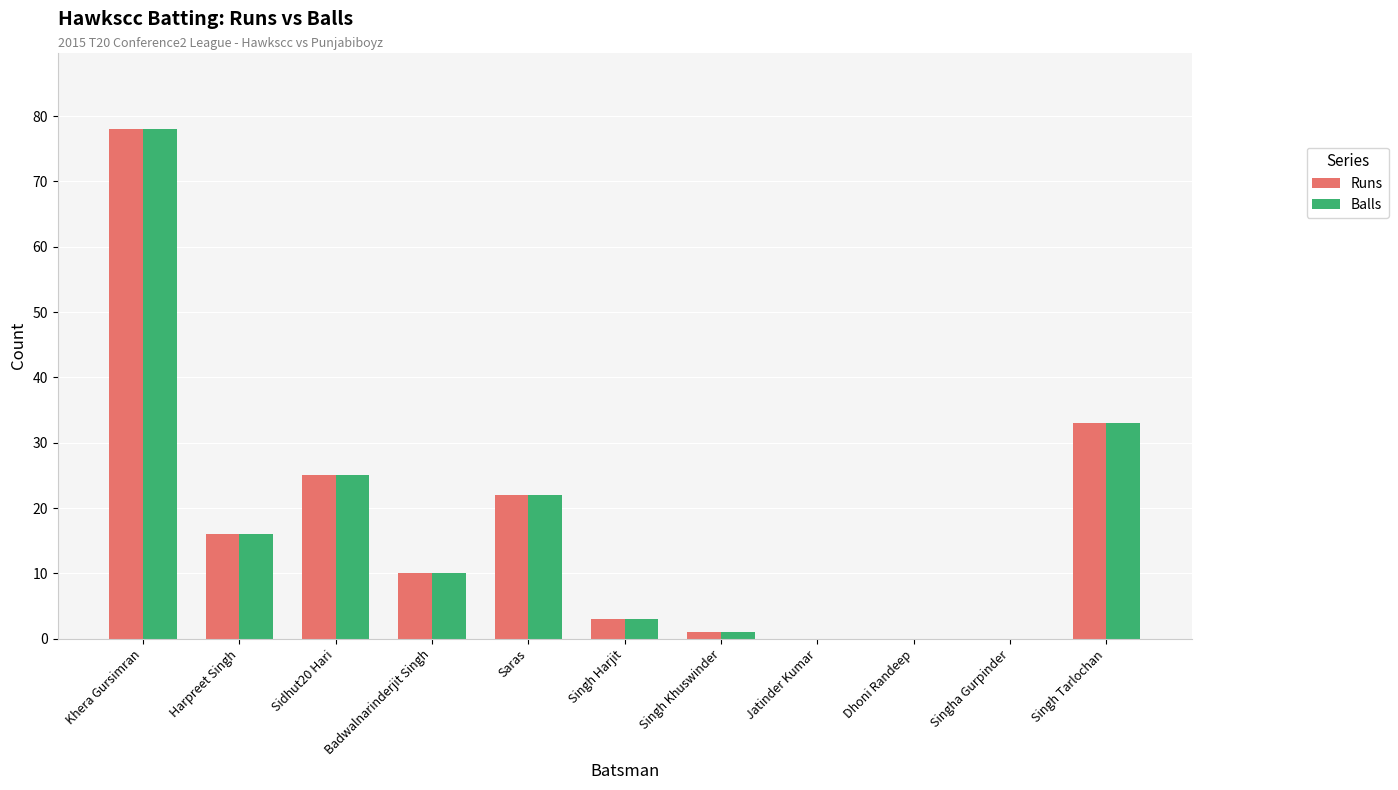

Reading left to right, what are all the values shown in this chart?

Runs: Khera Gursimran=78	Harpreet Singh=16	Sidhut20 Hari=25	Badwalnarinderjit Singh=10	Saras=22	Singh Harjit=3	Singh Khuswinder=1	Jatinder Kumar=0	Dhoni Randeep=0	Singha Gurpinder=0	Singh Tarlochan=33
Balls: Khera Gursimran=78	Harpreet Singh=16	Sidhut20 Hari=25	Badwalnarinderjit Singh=10	Saras=22	Singh Harjit=3	Singh Khuswinder=1	Jatinder Kumar=0	Dhoni Randeep=0	Singha Gurpinder=0	Singh Tarlochan=33